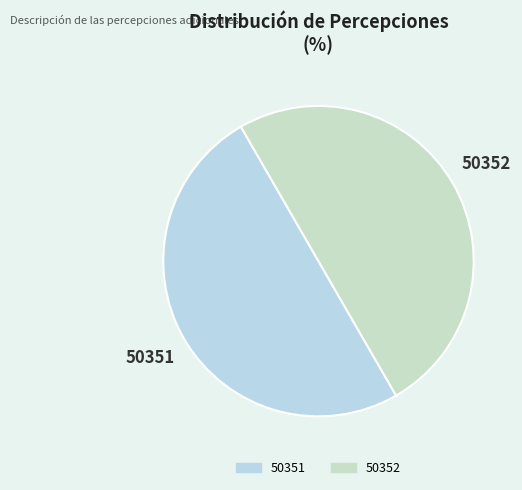

How many slices are in this pie chart?

2